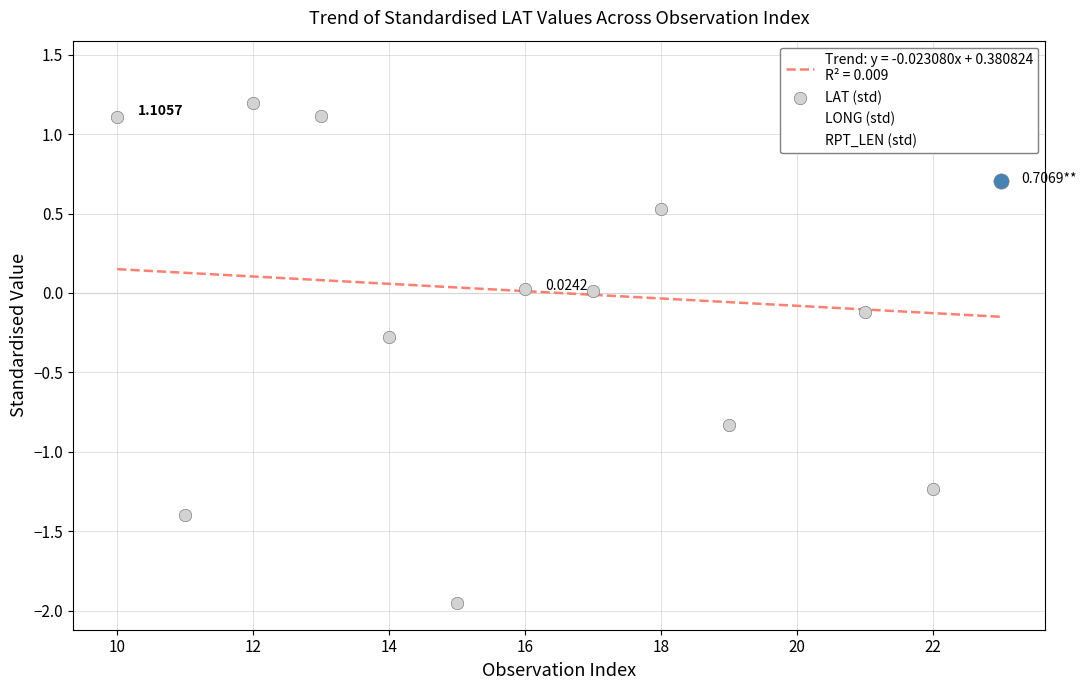

Which series reaches the maximum Y coordinate?

LONG (std)